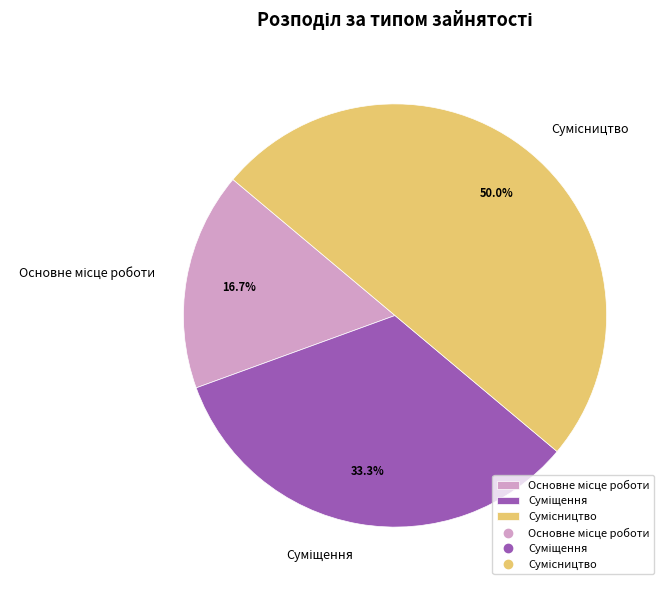

What percentage is the Основне місце роботи slice, to the nearest percent?

17%